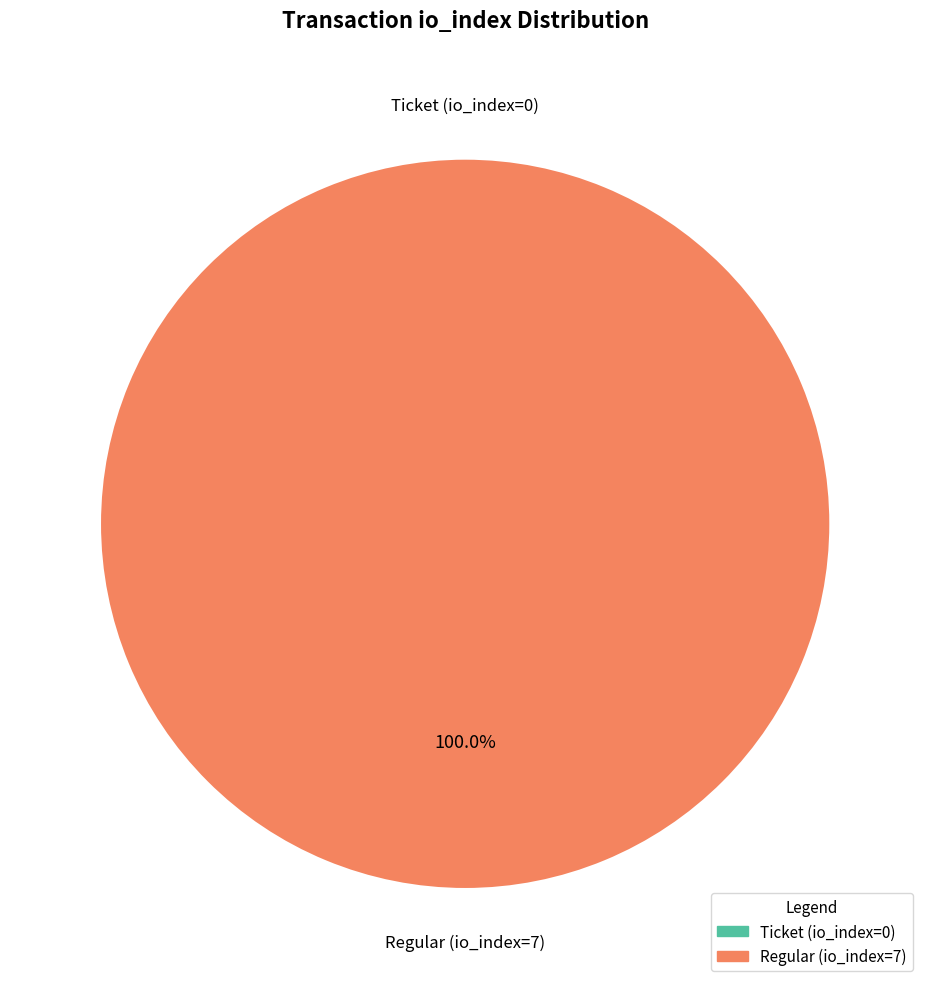

To the nearest percent, what is the combined percentage of Regular (io_index=7) and Ticket (io_index=0)?

100%